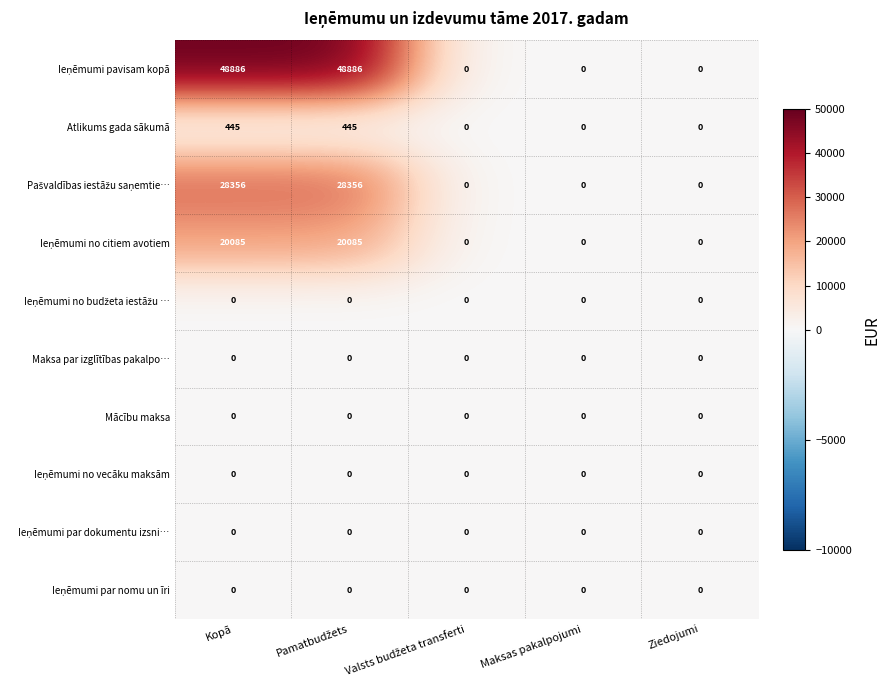

What is the spread (max minus min) of values at Kopā?

48886